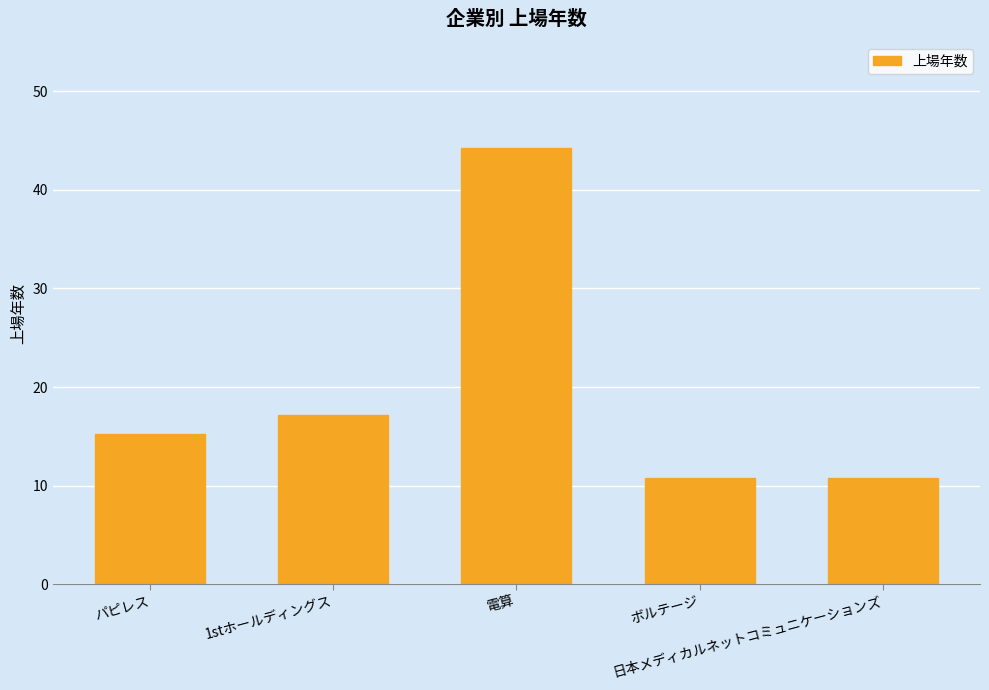

What is the sum of all values?

98.1